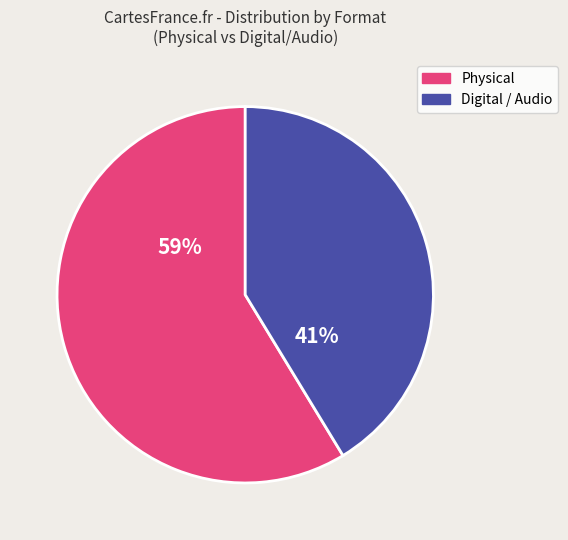

To the nearest percent, what is the average slice percentage?

50%